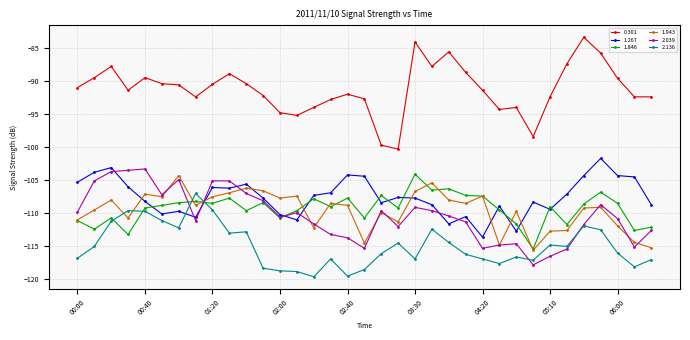

How many intersections are there between 2.039 and 1.846?

3